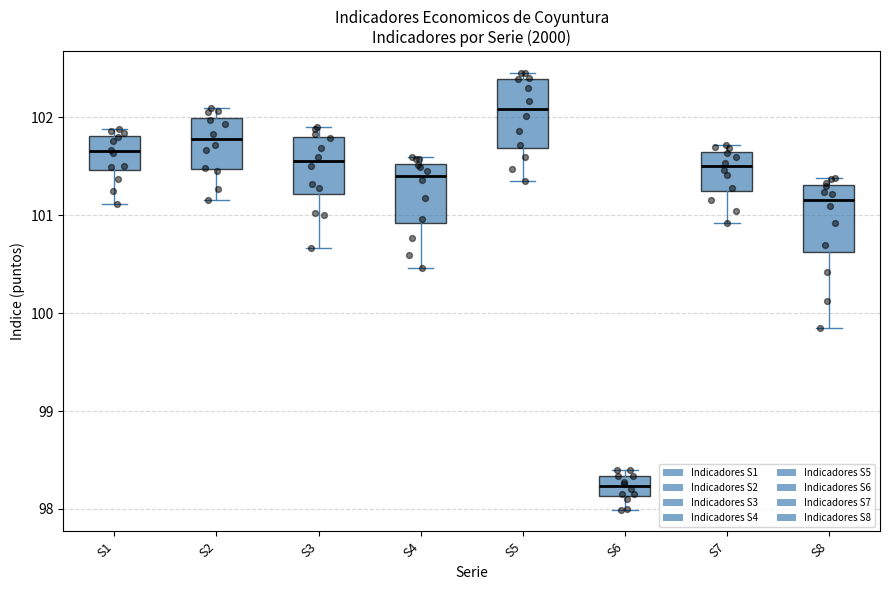

Where is the lower edge of the box for S3 on the y-axis? The values are not printed on the chart, so give them approximately, as read against the axis.

101.2